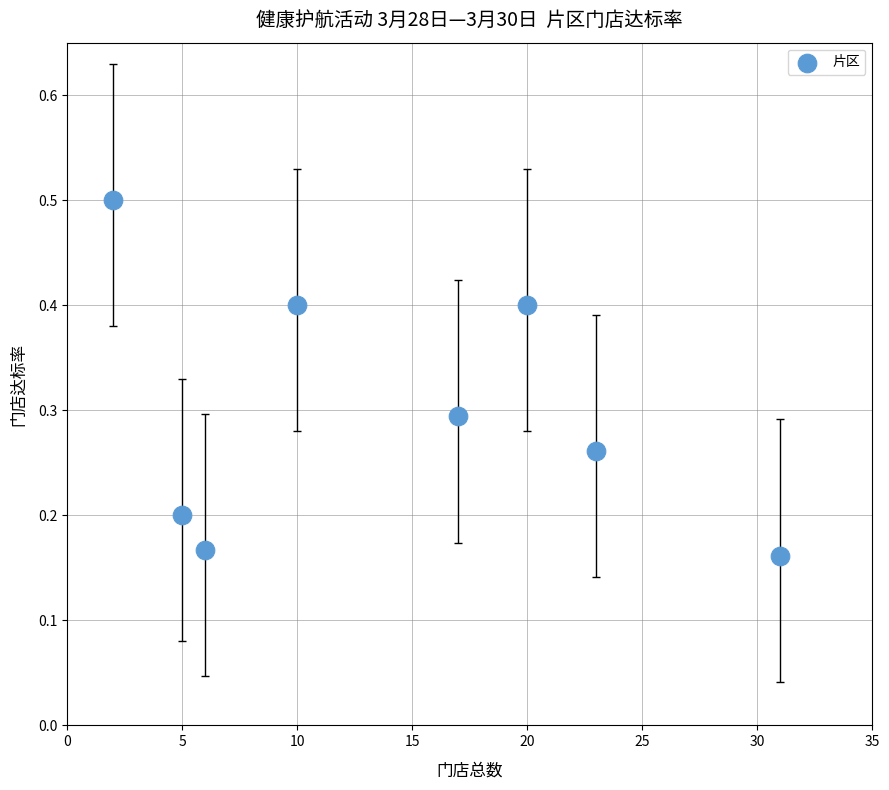

What is the average X value?

14.2